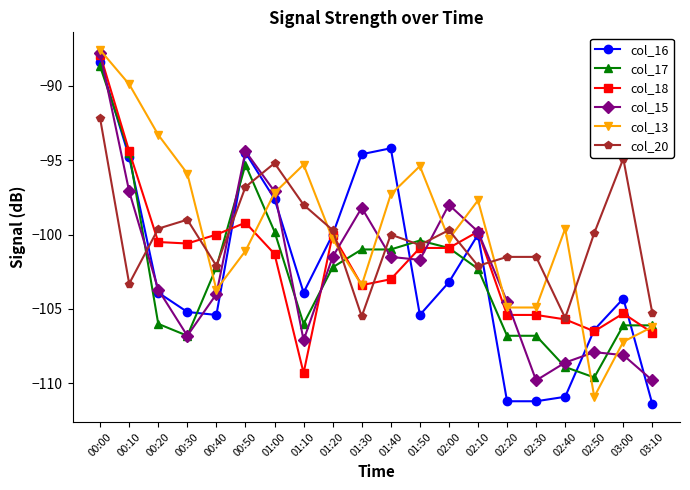

True or false: col_13 has a value of -164.0 at 00:40.

False